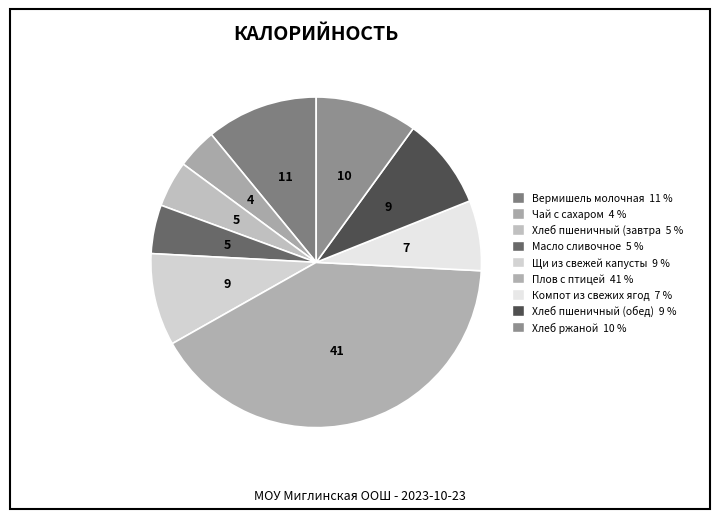

How many slices are in this pie chart?

9